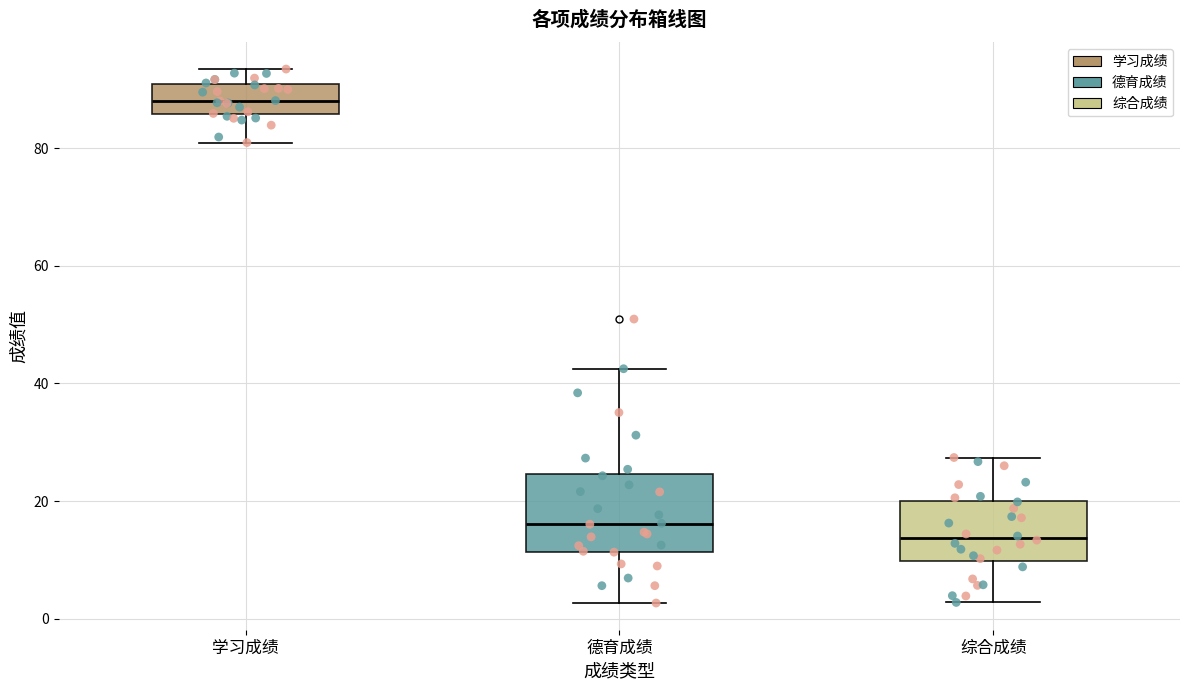

Reading left to right, read every box against the y-axis: the position of its median line, the range the box covers, and the ends of its whiskers. The values are not printed on the chart, so give them approximately, as read against the axis.

学习成绩: median 88, box 86 to 90, whiskers 80 to 94
德育成绩: median 16, box 12 to 24, whiskers 2 to 42
综合成绩: median 14, box 10 to 20, whiskers 2 to 28